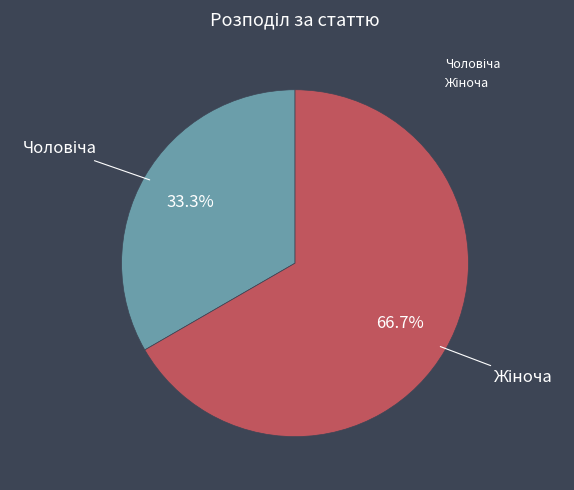

Rank the categories by value from lowest to highest.

Чоловіча, Жіноча